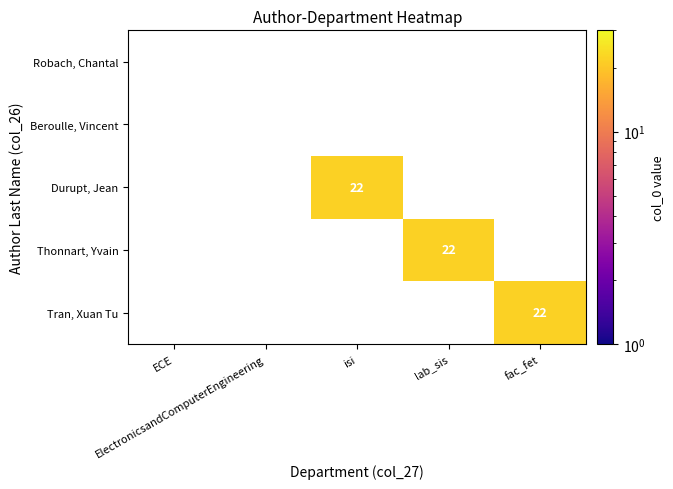

List the series in order of their overall mean, highest first.

Tran, Xuan Tu, Thonnart, Yvain, Durupt, Jean, Beroulle, Vincent, Robach, Chantal